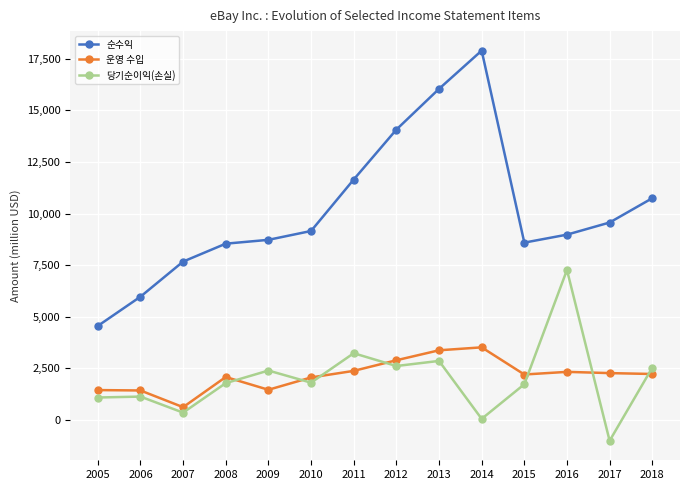

True or false: 운영 수입 and 순수익 intersect in this chart.

False